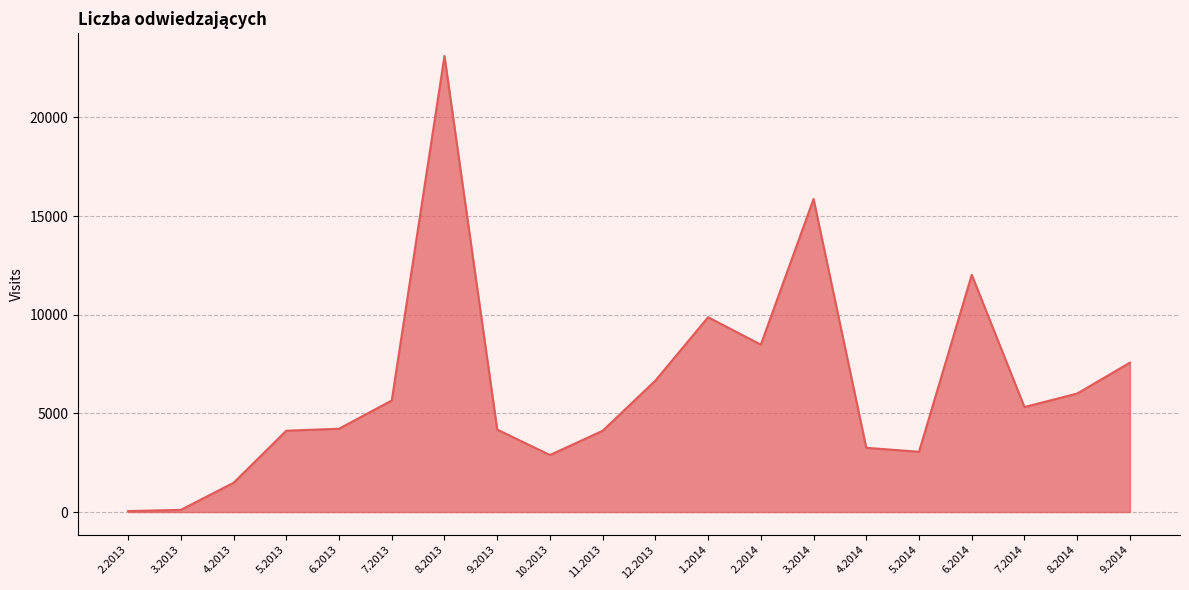

What is the difference between the maximum and minimum values?

23067